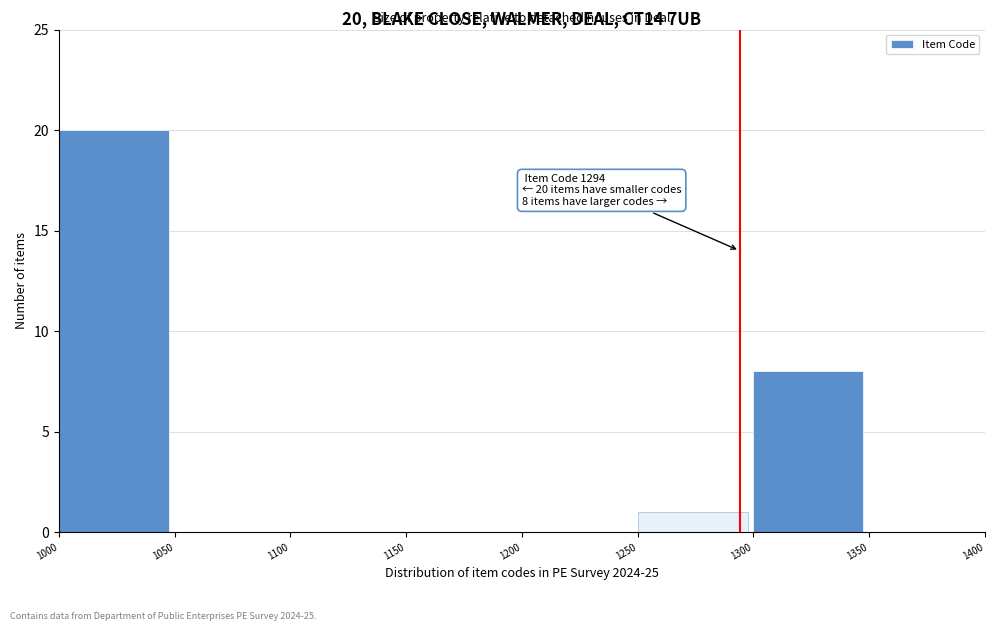

Which range on the x-axis has the tallest bar?

1000 to 1050